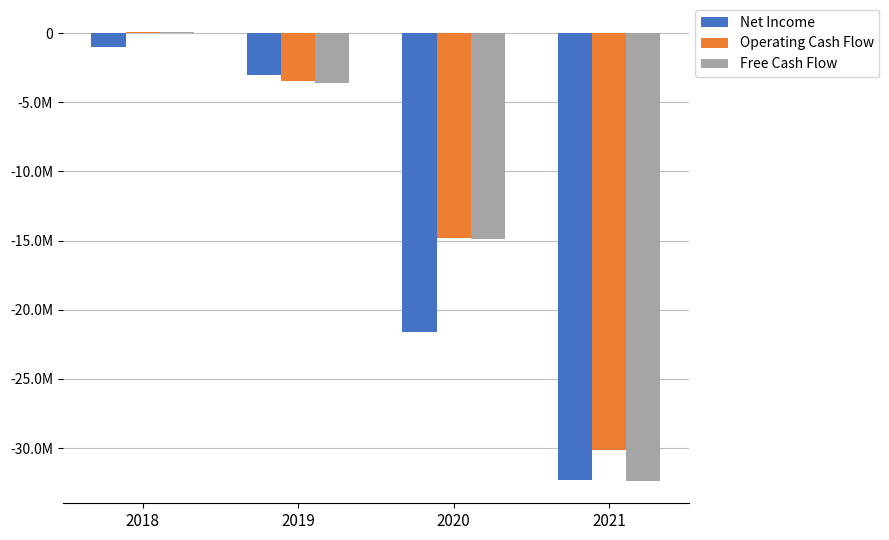

What is the sum of all Free Cash Flow values?

-50863000